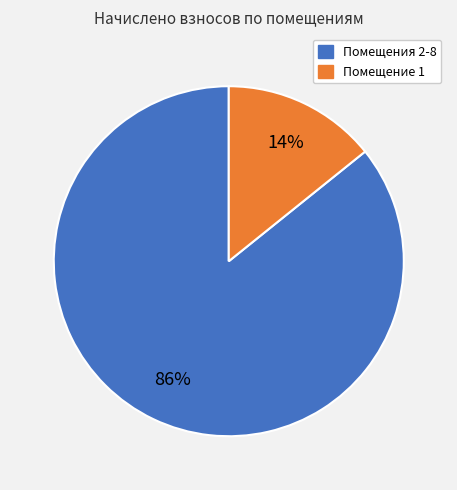

To the nearest percent, what is the difference between the largest and smallest slice percentages?

72%